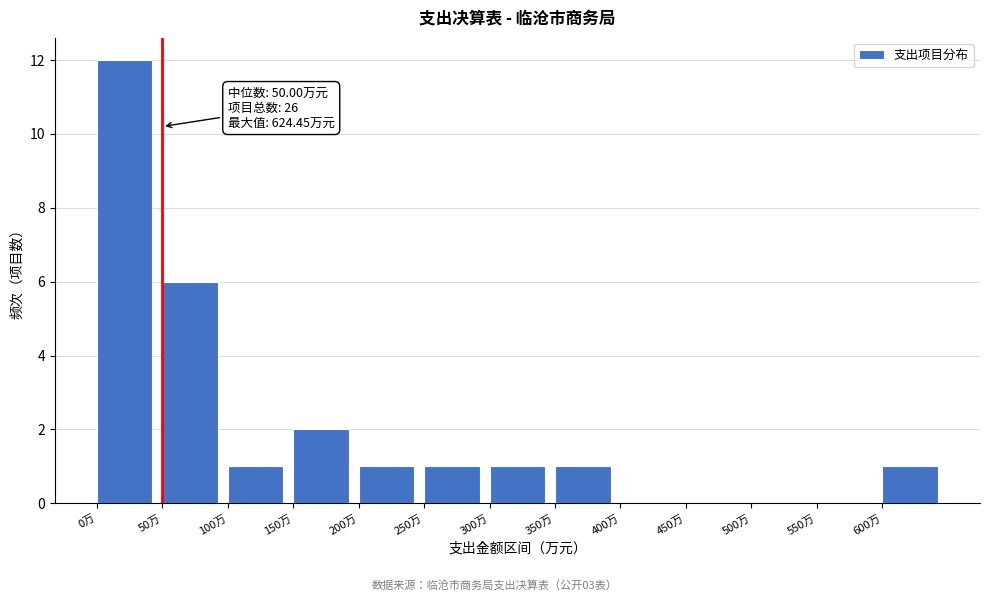

Which range on the x-axis has the tallest bar?

0 to 50